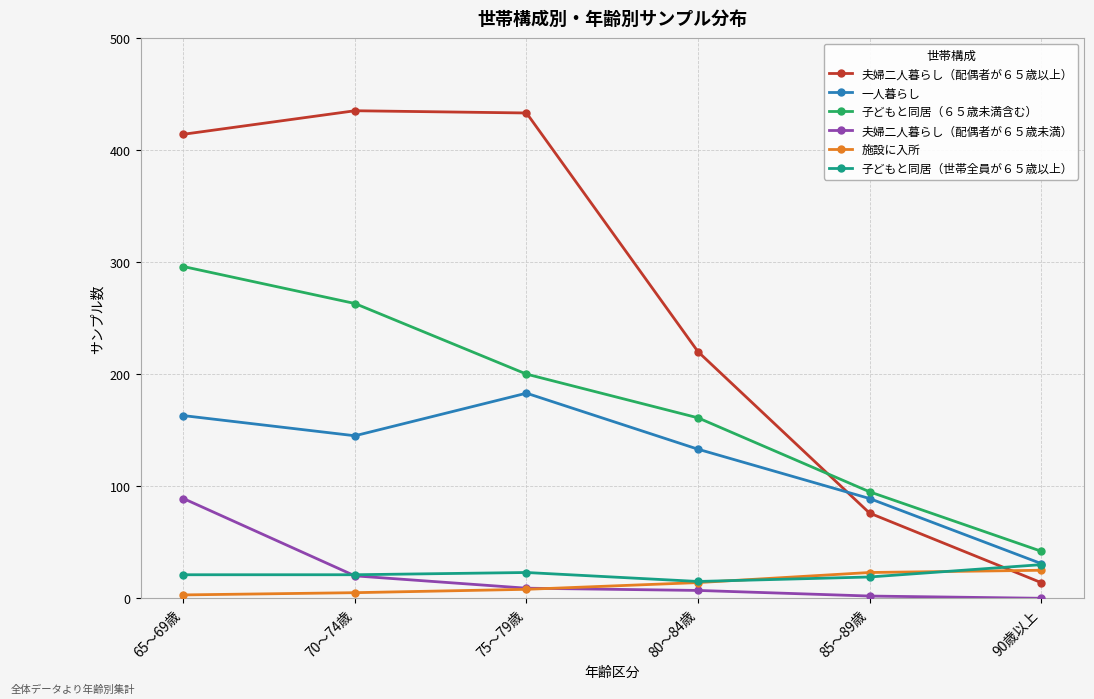

True or false: 施設に入所 and 子どもと同居（６５歳未満含む） cross at least once.

False